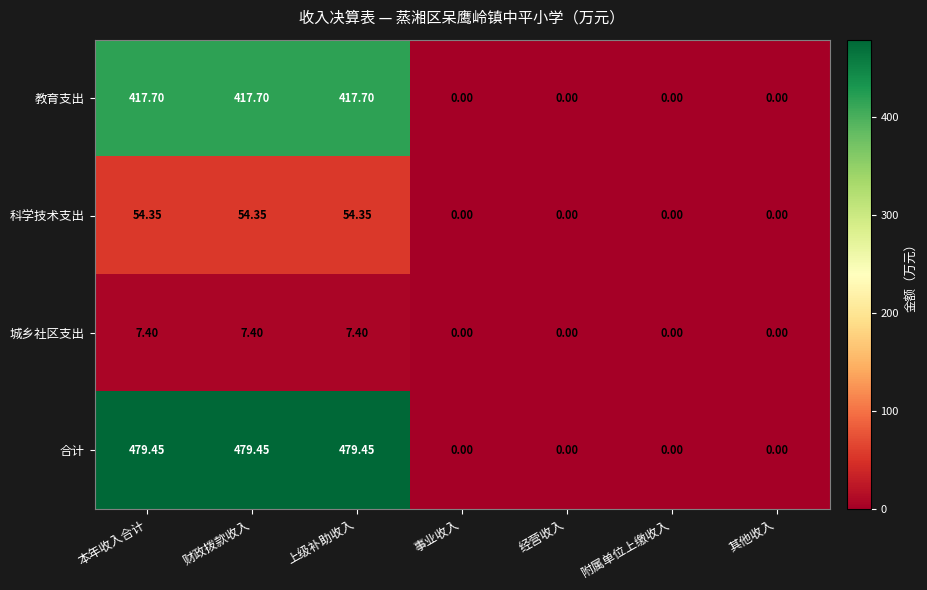

List the series in order of their peak value, lowest first.

城乡社区支出, 科学技术支出, 教育支出, 合计